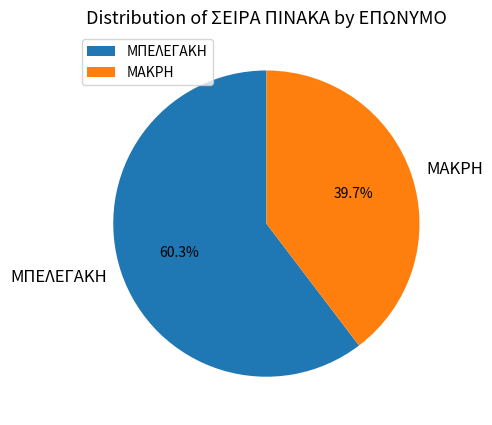

Rank the categories by value from highest to lowest.

ΜΠΕΛΕΓΑΚΗ, ΜΑΚΡΗ